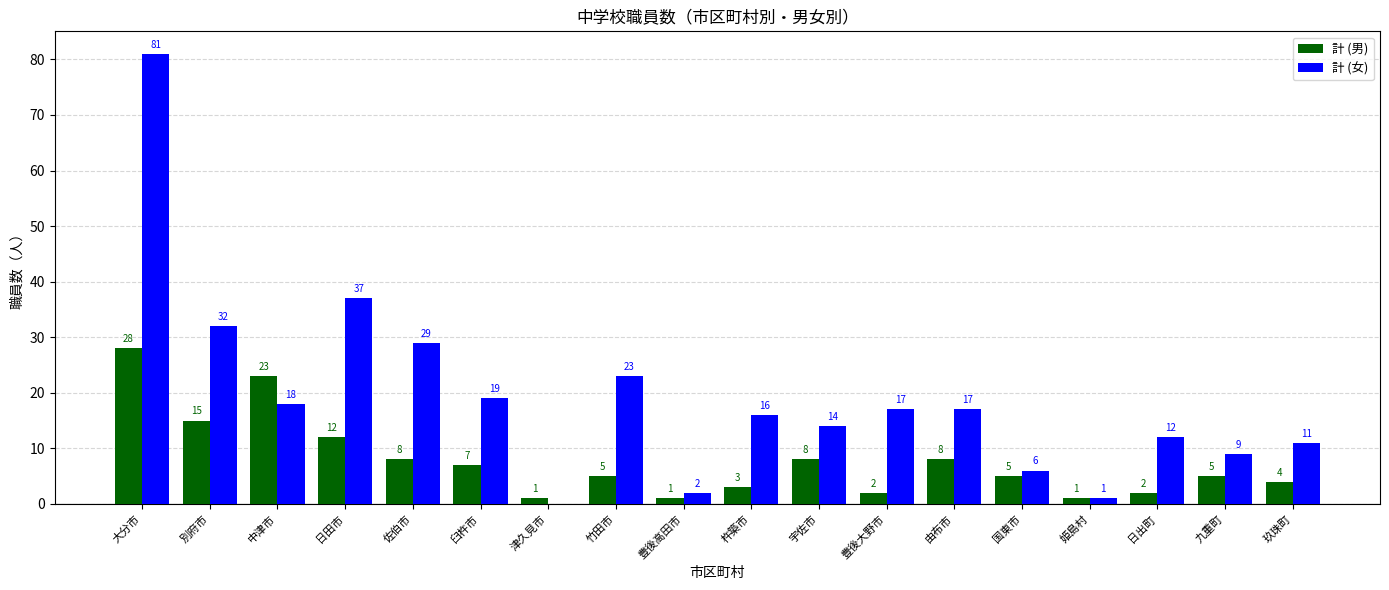

The 計 (男) series shows 3 at 杵築市. True or false?

True